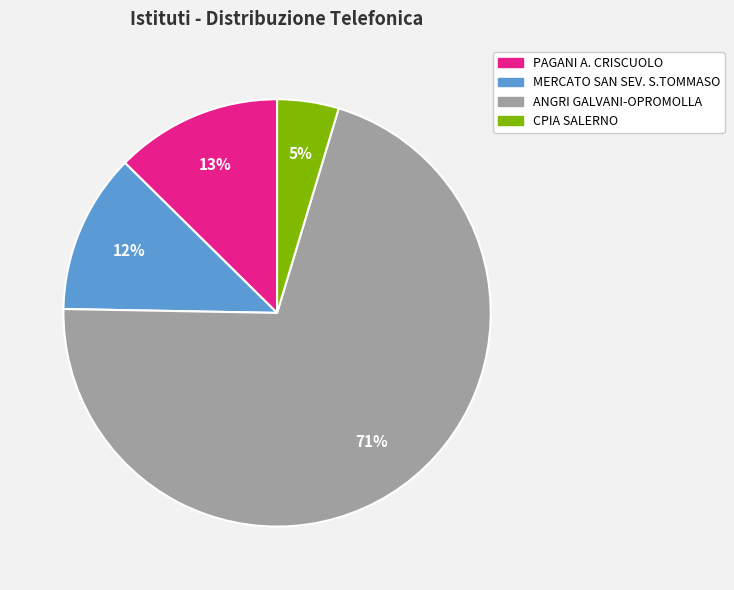

Does ANGRI GALVANI-OPROMOLLA account for over 50% of the chart?

Yes